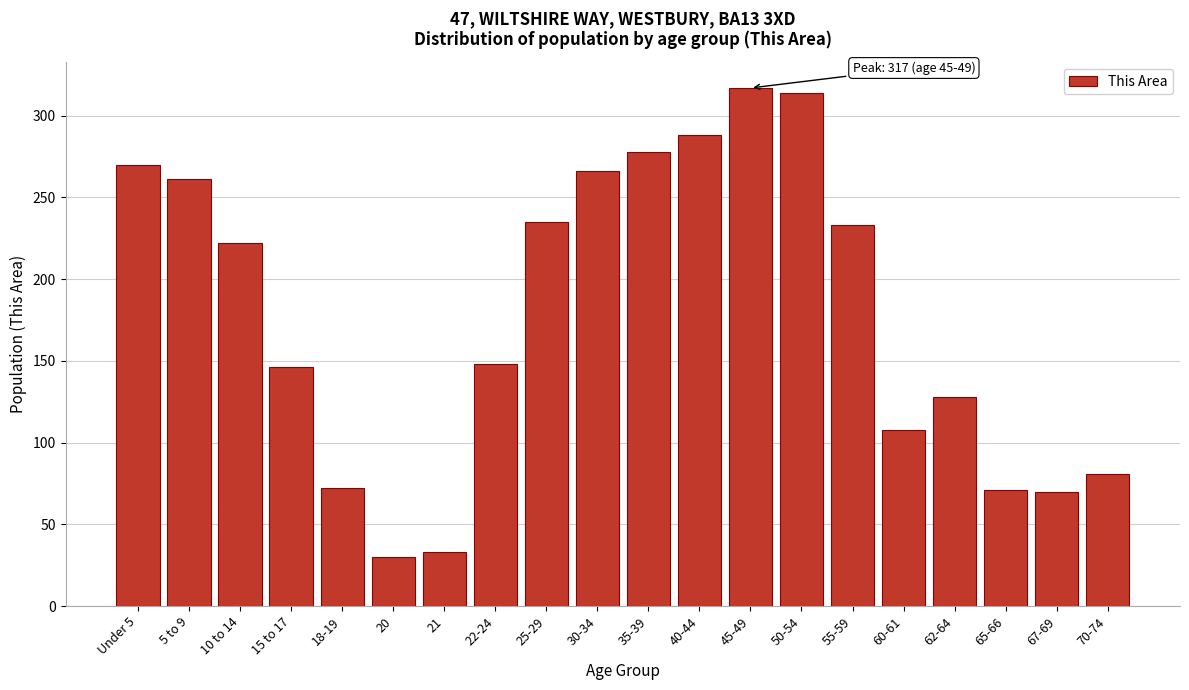

The value at 5 to 9 is 261. True or false?

True